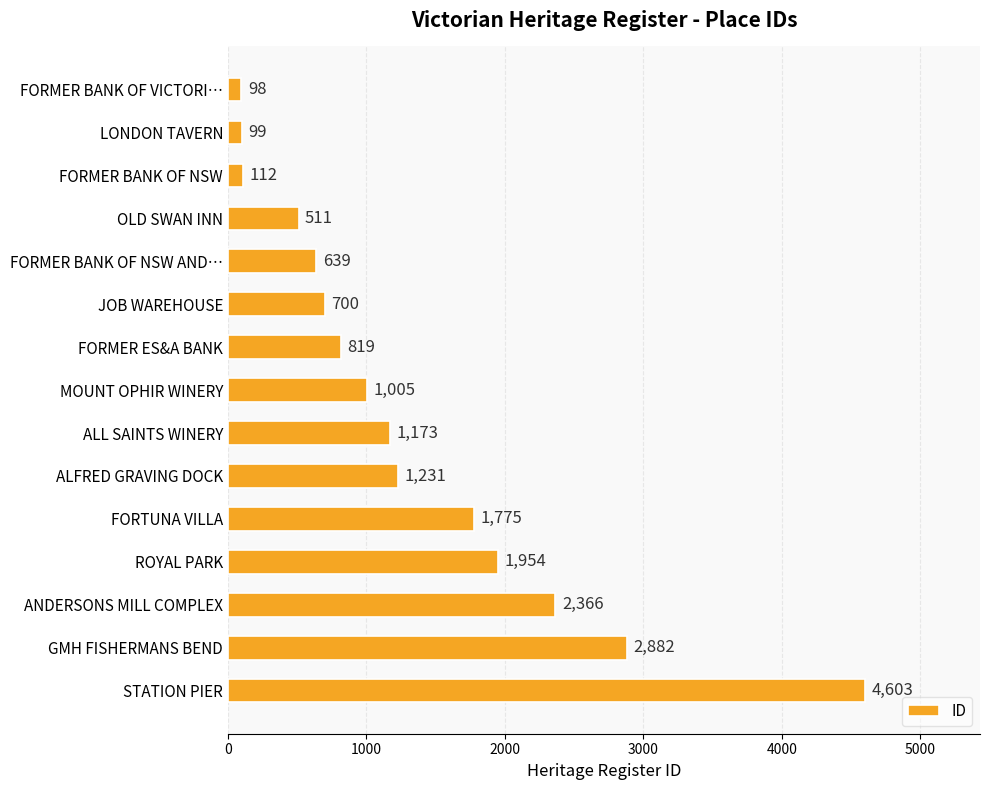

What is the difference between the maximum and second lowest values?

4504